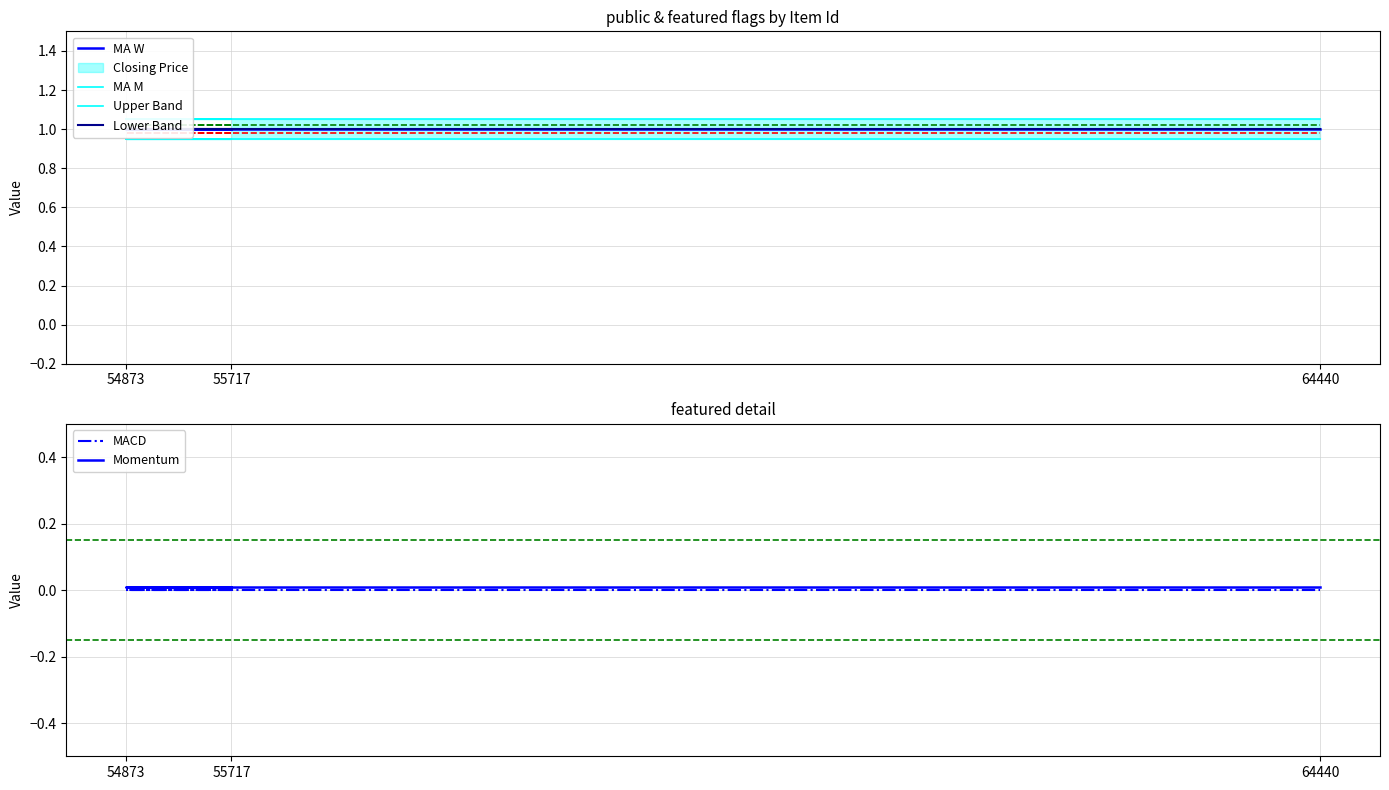

Is it true that featured equals 0 at 64440?

True